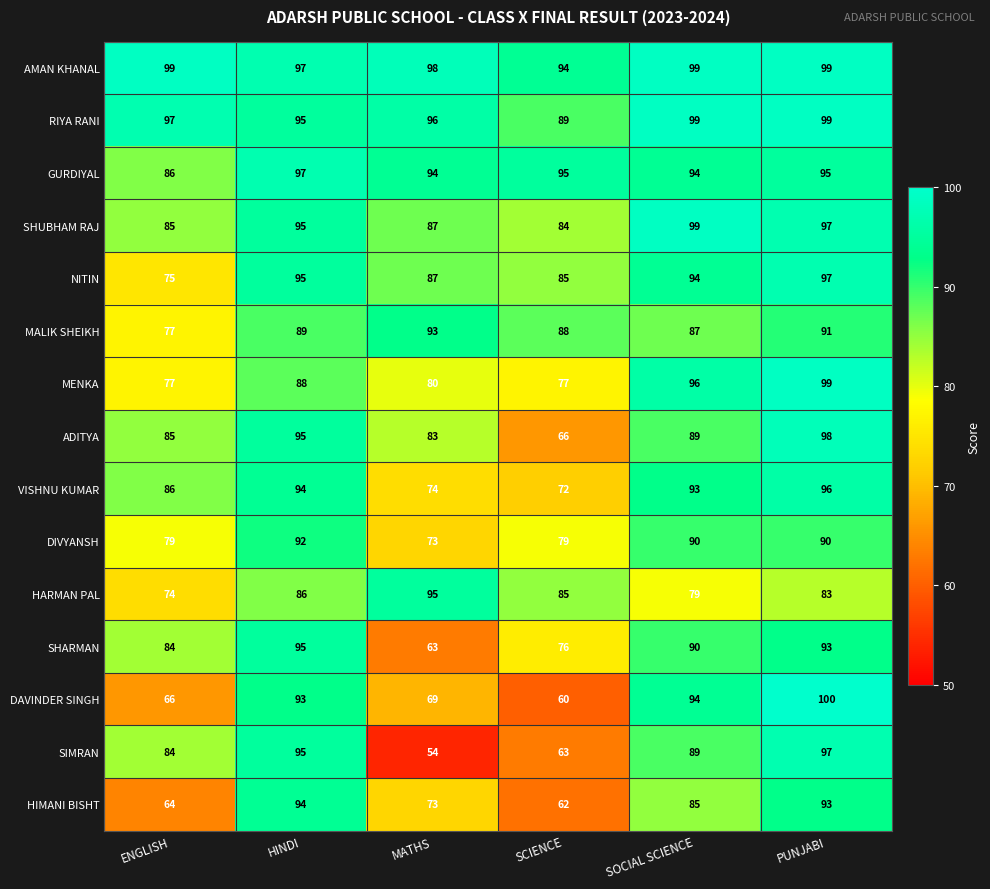

True or false: DAVINDER SINGH has a value of 47 at SOCIAL SCIENCE.

False